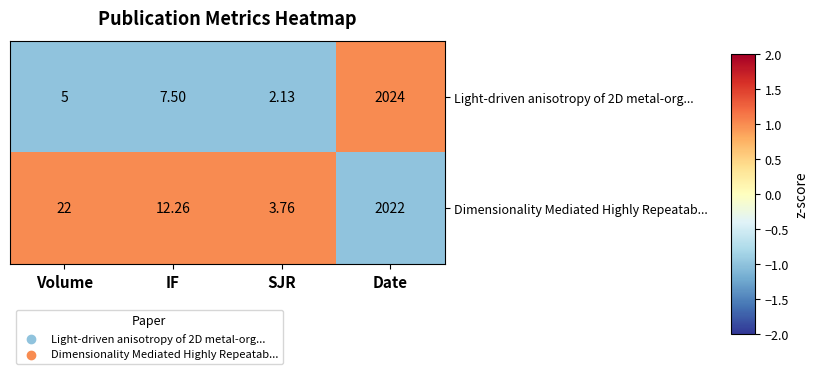

Which series has the widest spread of values?

Light-driven anisotropy of 2D metal-org...